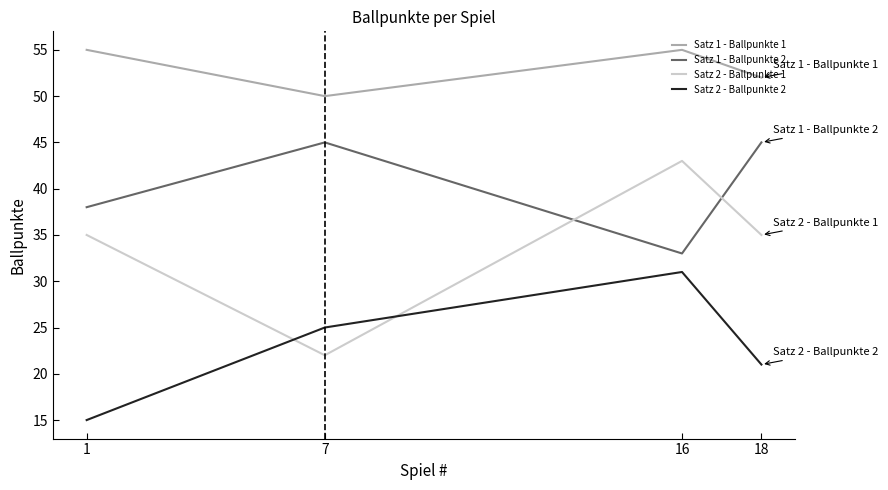

What is the difference between the maximum and second lowest values in the Satz 1 - Ballpunkte 2 series?

7